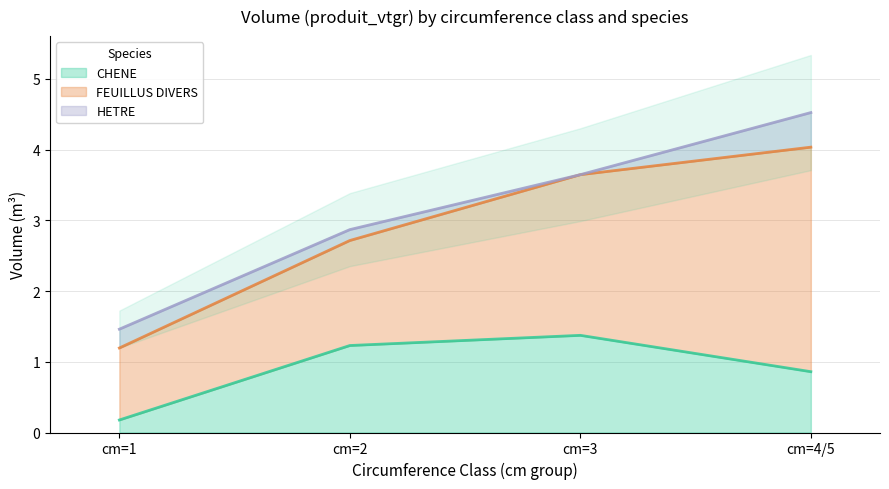

Which series ends up on top after the final intersection of CHENE and HETRE?

CHENE